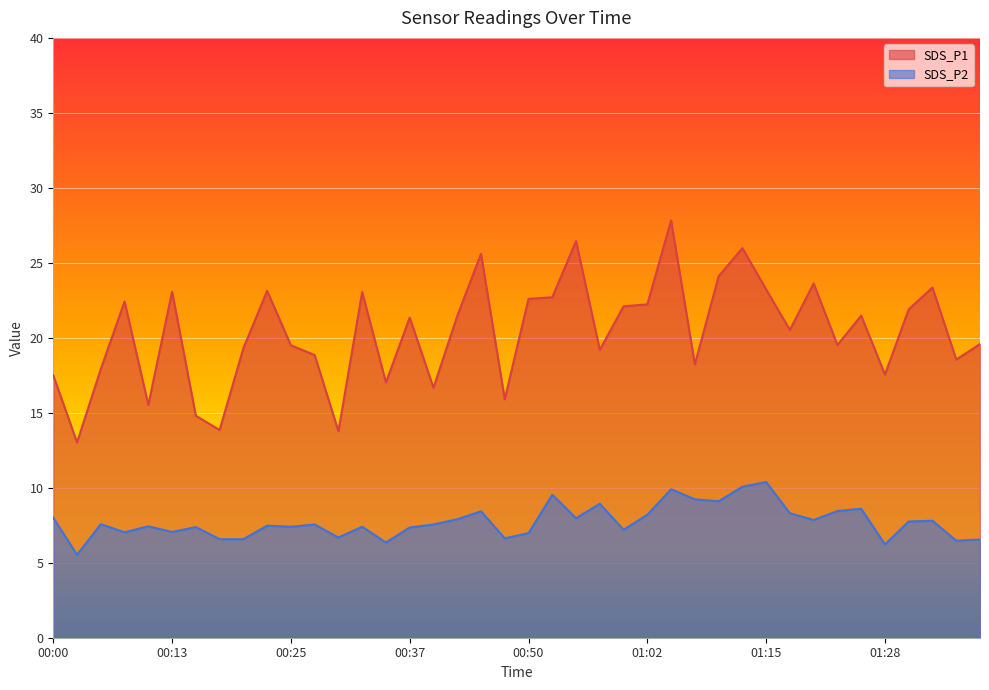

What is the minimum value shown in the chart?

5.5